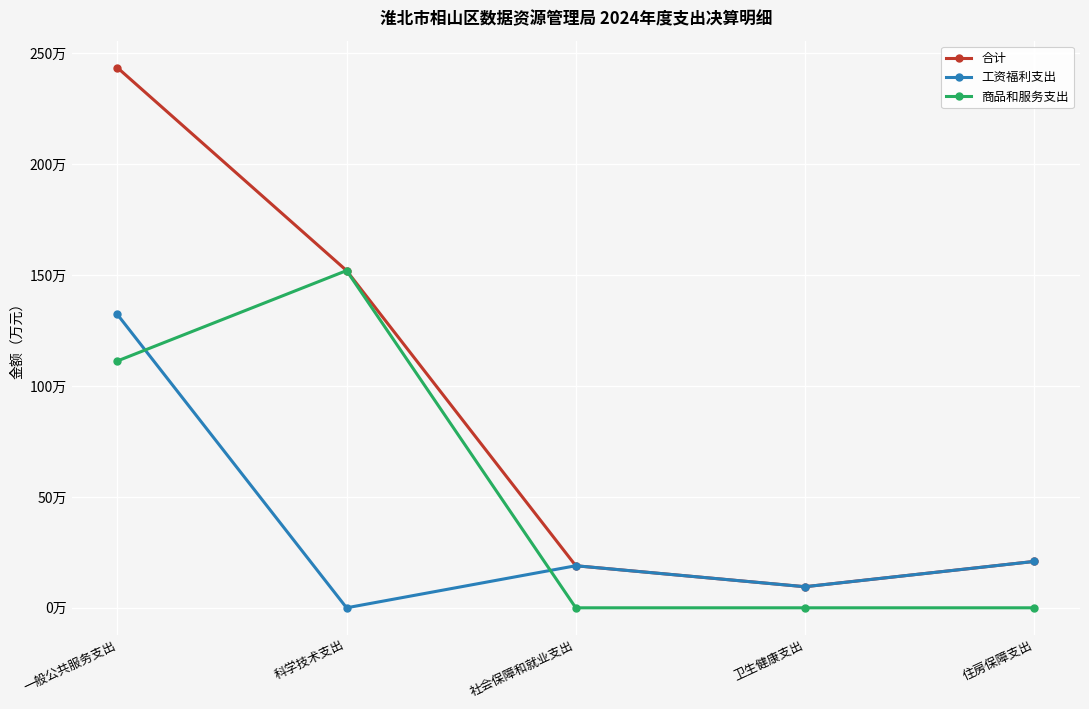

What is the difference between the 工资福利支出 values at 住房保障支出 and 一般公共服务支出?

111.3